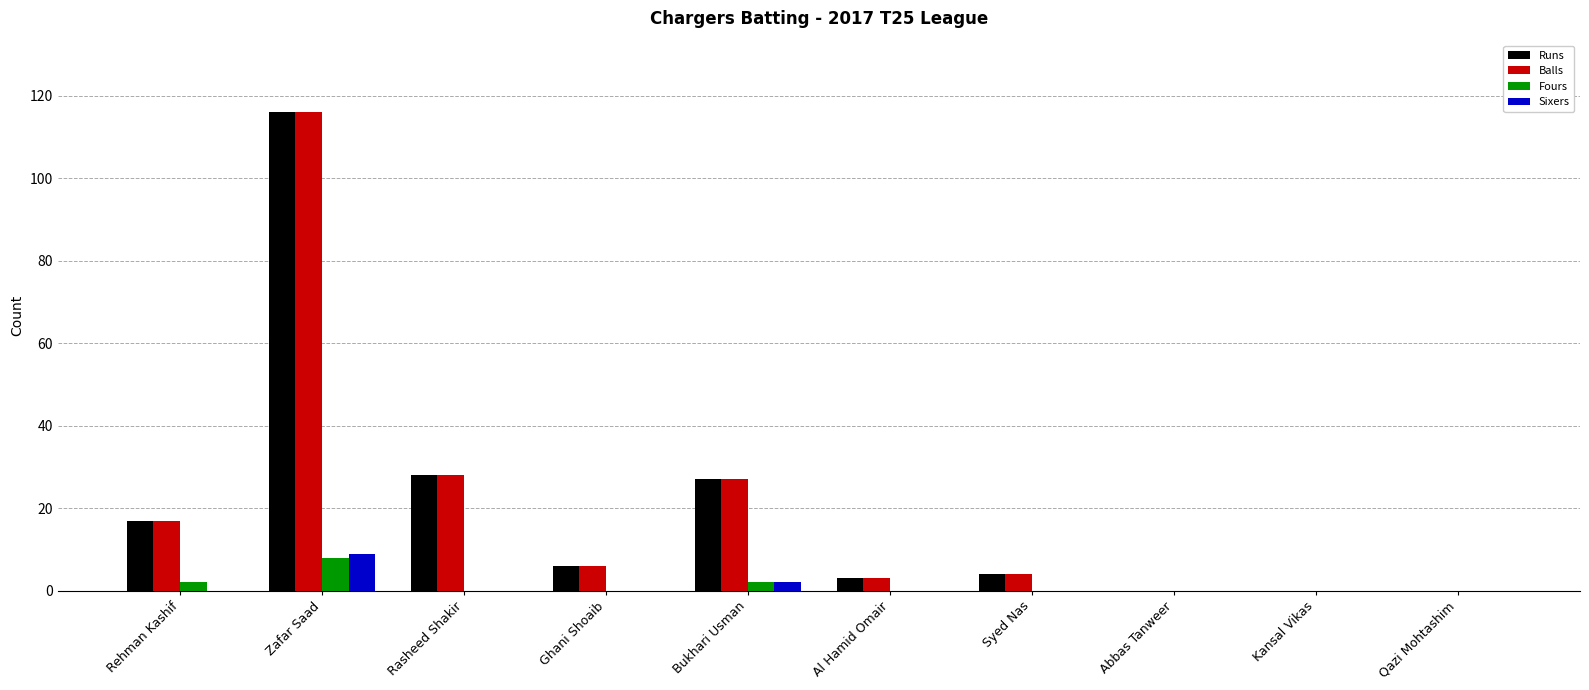

What is the sum of all Fours values?

12